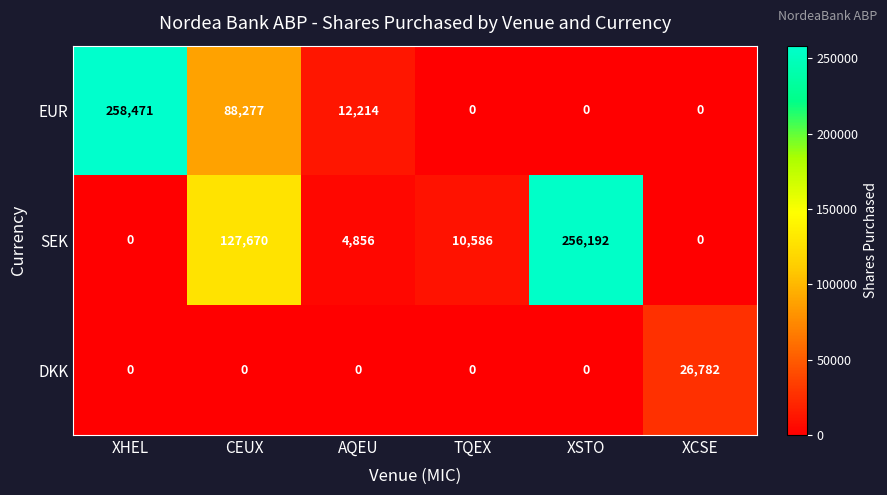

Rank the series by their maximum value, from lowest to highest.

DKK, SEK, EUR